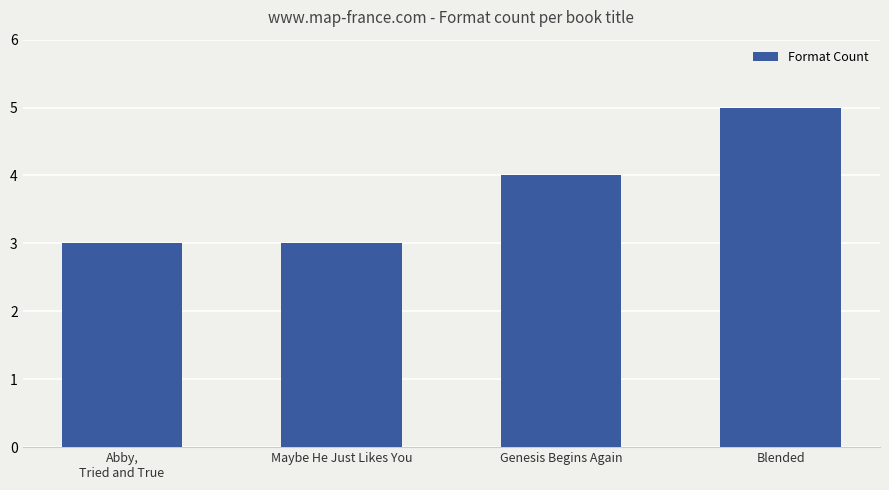

The chart shows a value of 3 at Abby,
Tried and True. True or false?

True